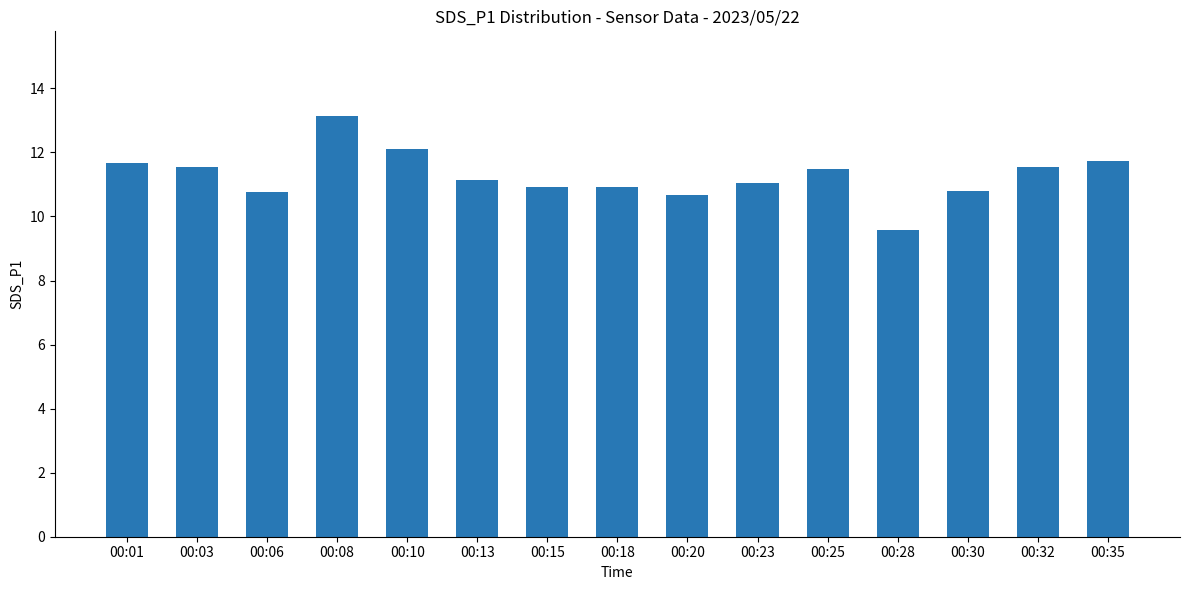

Reading right to left, what are all the values shown in this chart?

11.7	11.6	10.8	9.6	11.5	11.1	10.7	10.9	10.9	11.2	12.1	13.2	10.8	11.6	11.7